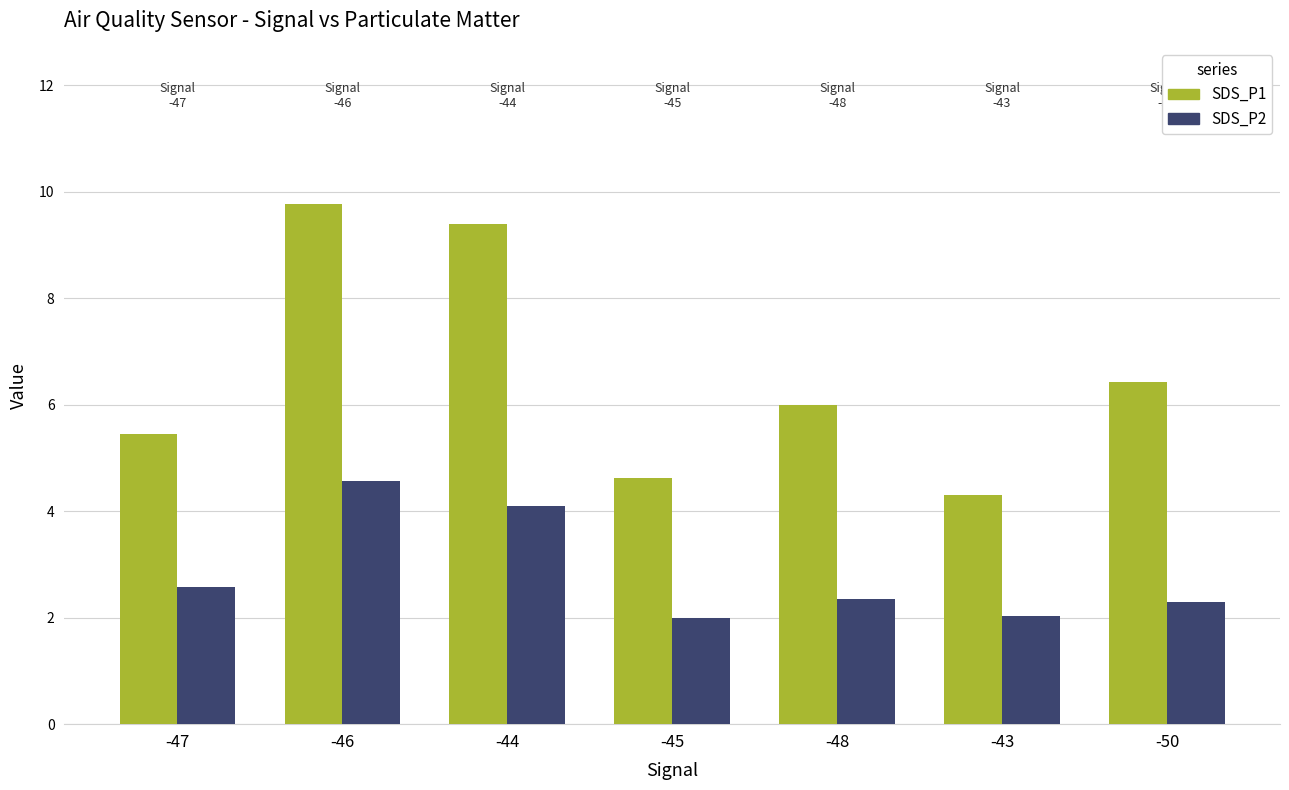

What is the difference between the SDS_P2 values at -47 and -50?

0.3